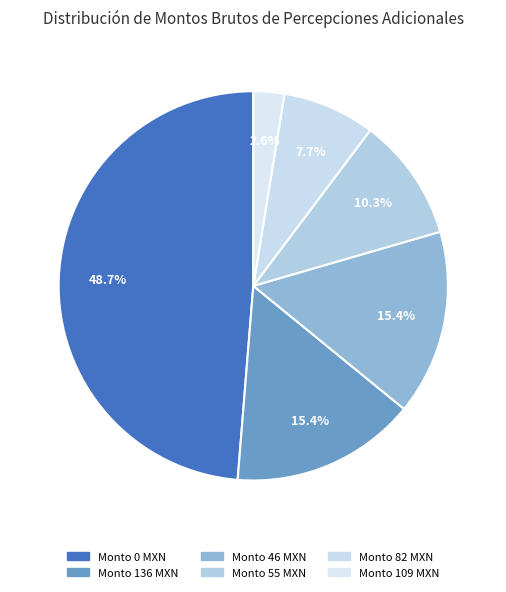

Count the number of slices in the pie.

6